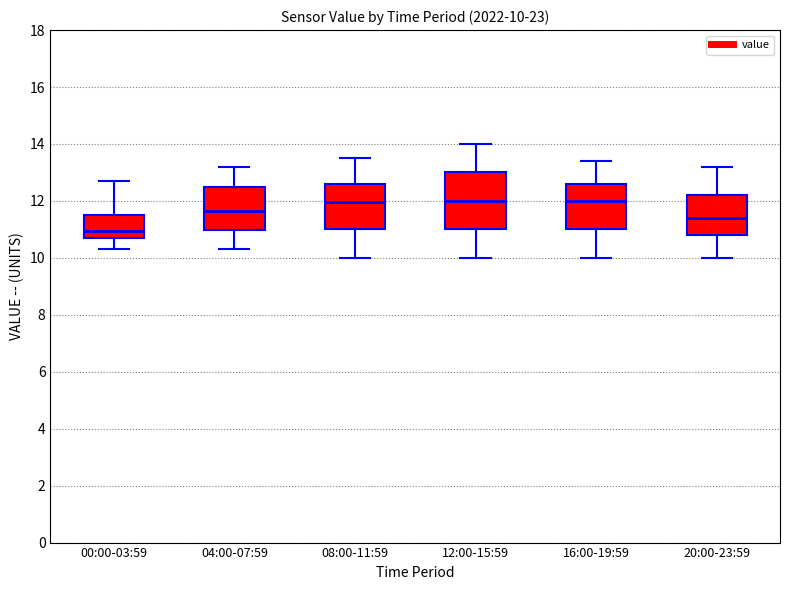

Which box is the tallest, from its lower edge to its upper edge?

12:00-15:59